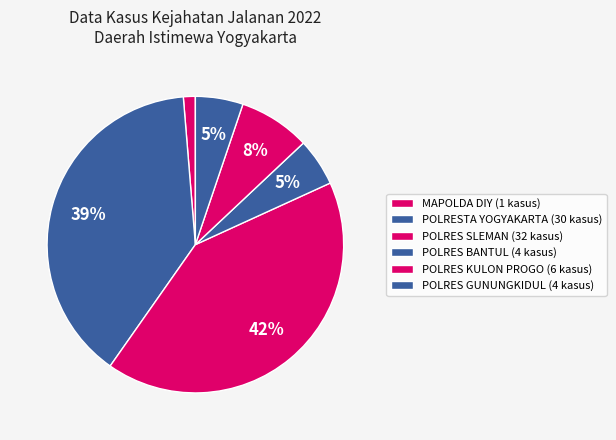

Which slice is the smallest?

MAPOLDA DIY